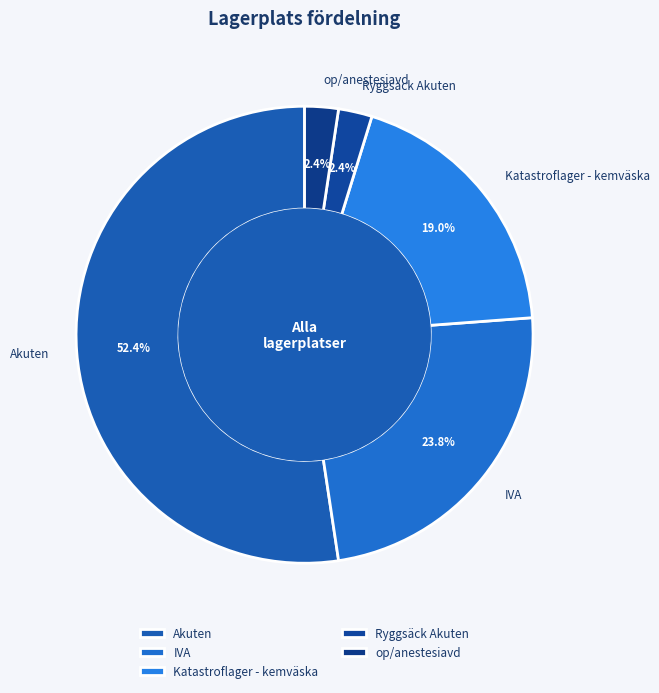

Count the number of slices in the pie.

5